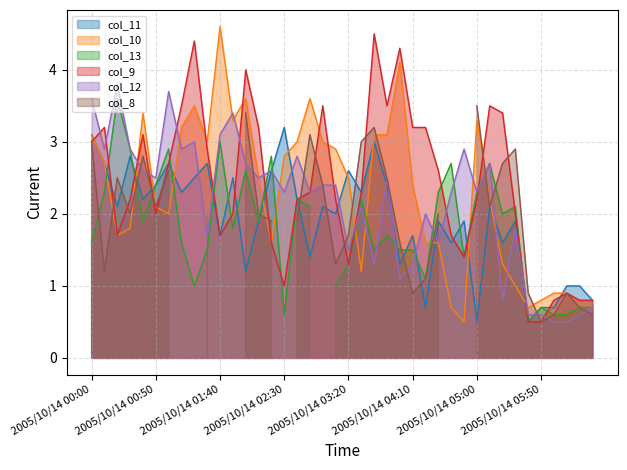

What is the label of the 39th point from the left?

2005/10/14 06:20